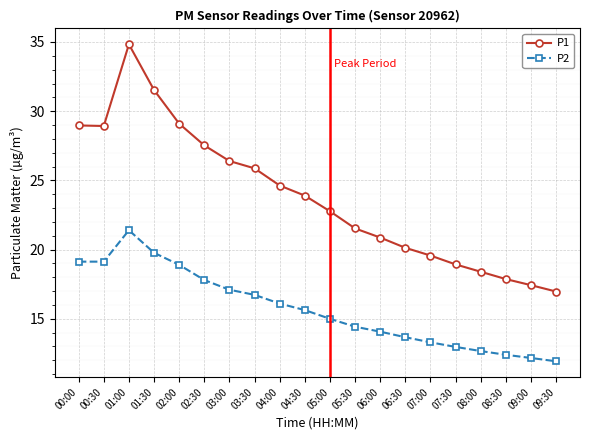

Where does the P2 series first go above 15?

00:00